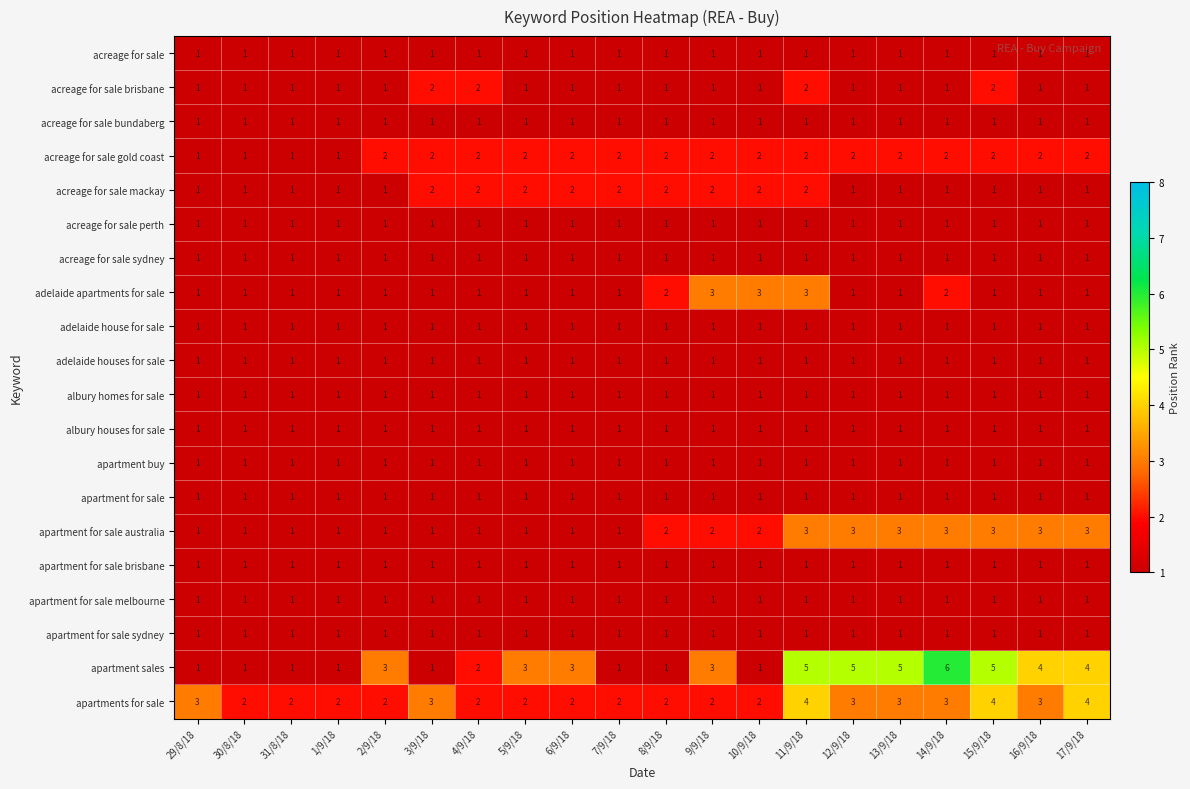

Is it true that acreage for sale brisbane equals 1 at 4/9/18?

False